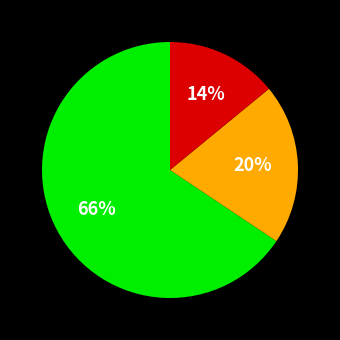

Does any single category account for the majority?

Yes